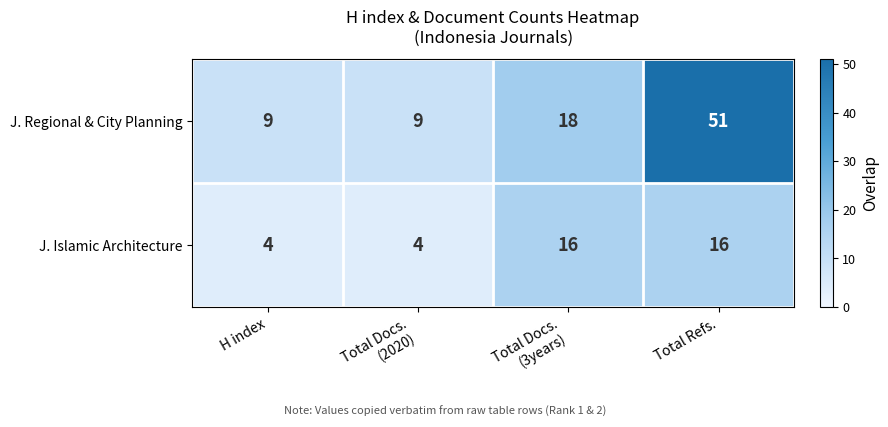

What is the spread (max minus min) of values at Total Refs.?

35